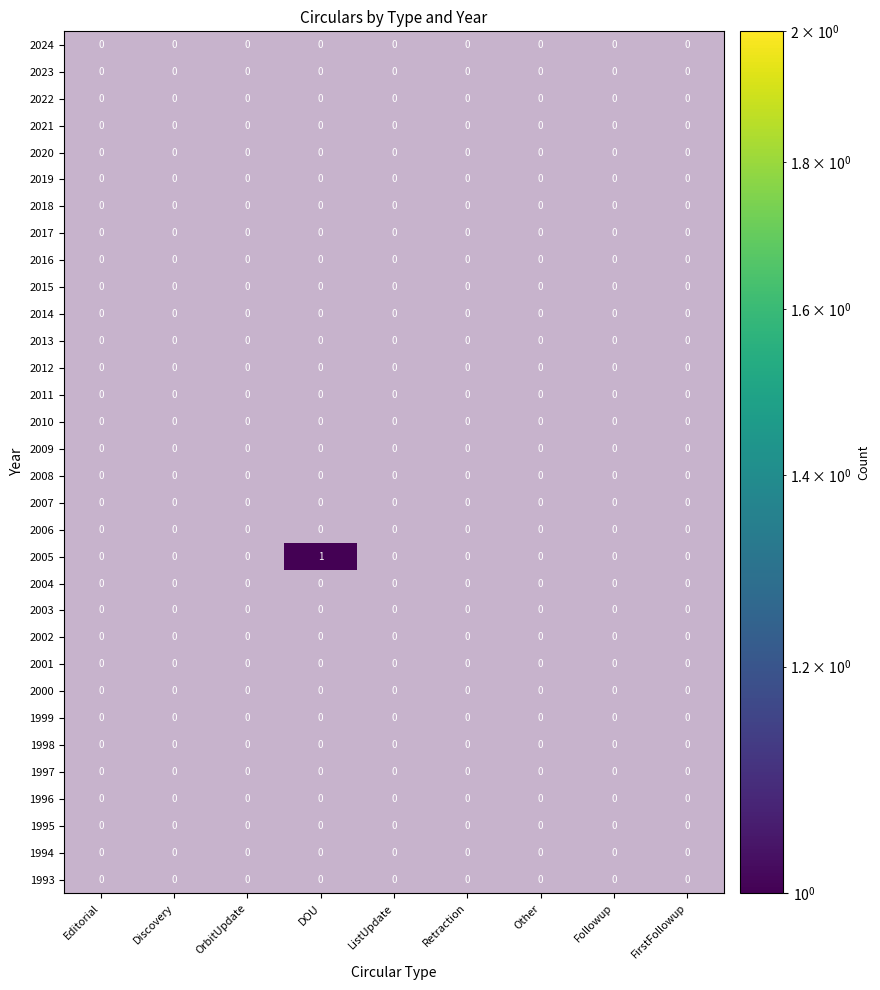

At how many categories does at least one series exceed 0?

1